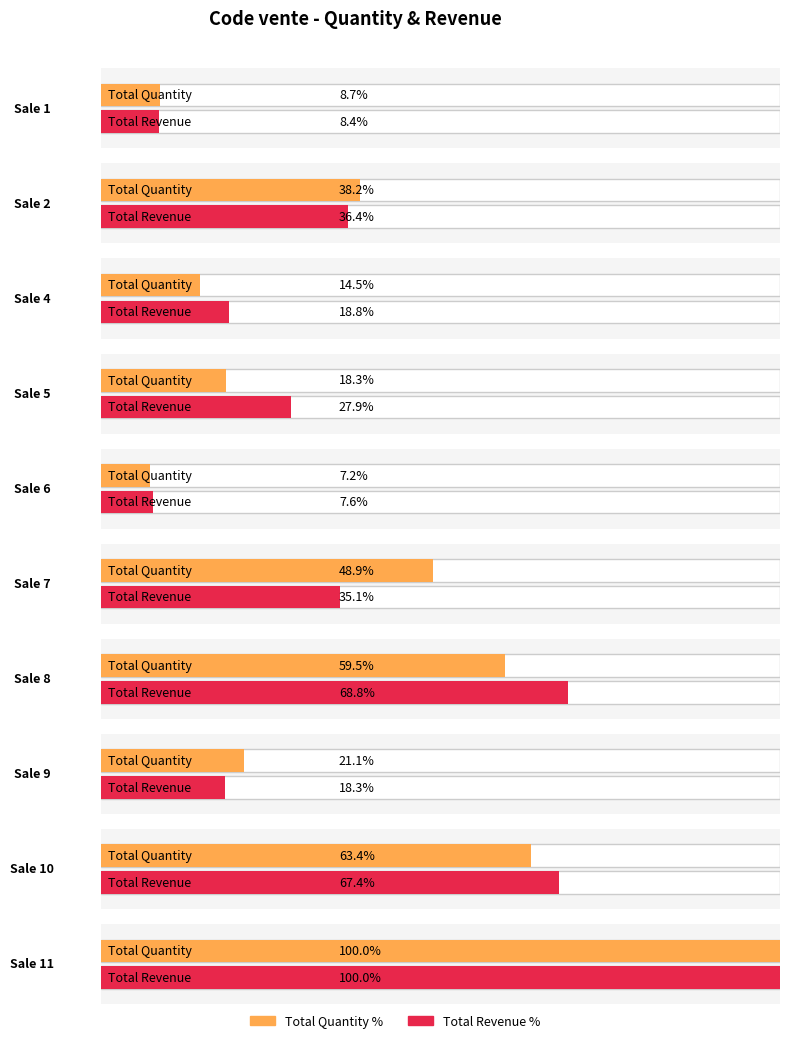

Does the chart contain any negative values?

No